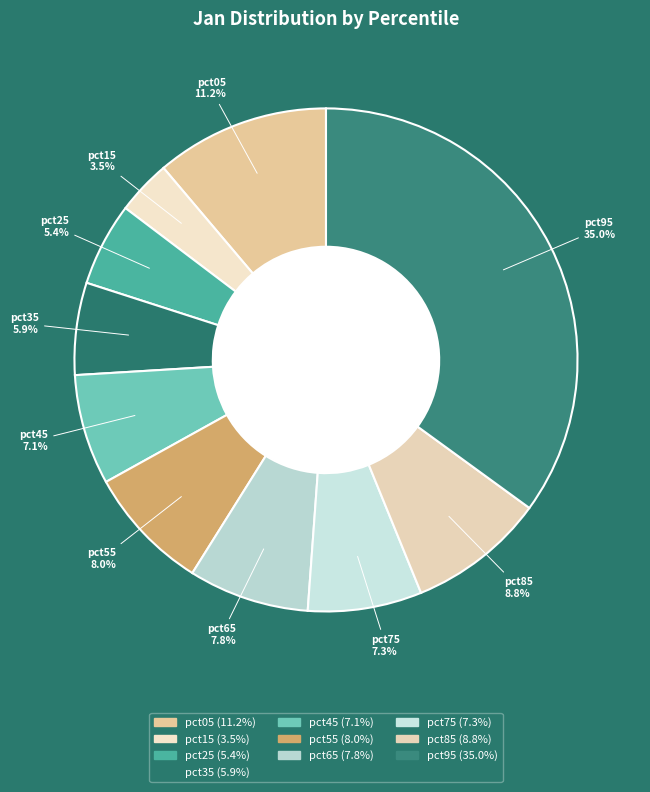

True or false: pct25 accounts for 5% of the total.

True